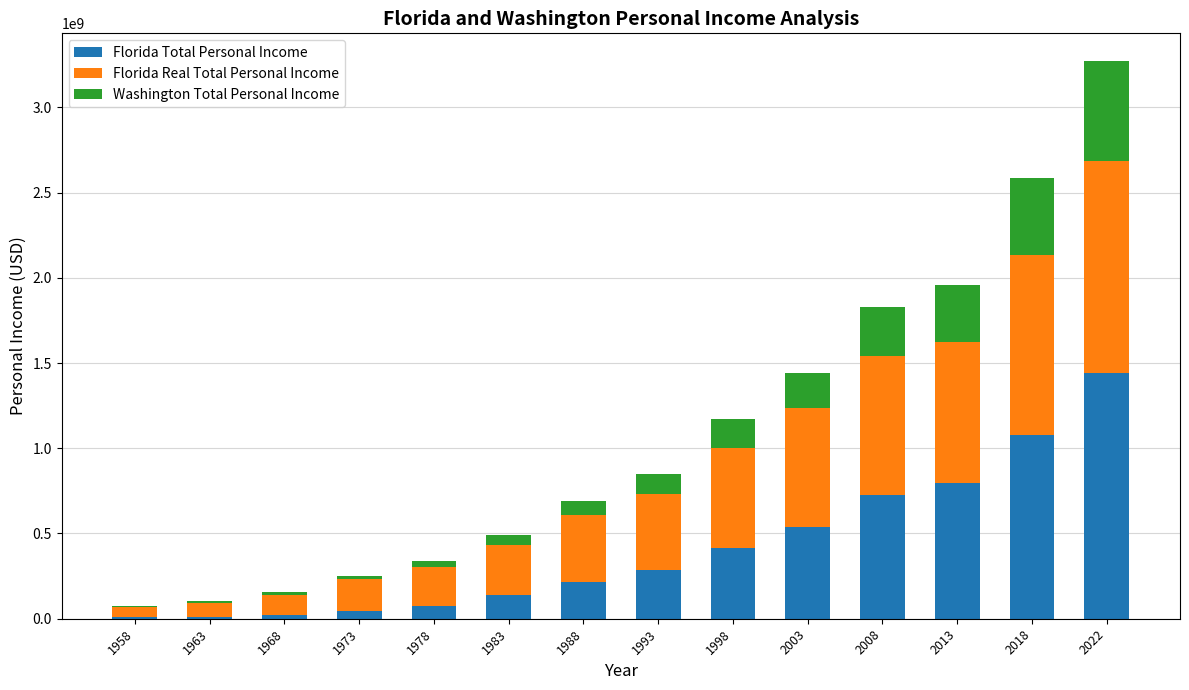

What is the highest value of the Florida Total Personal Income series?

1441598918